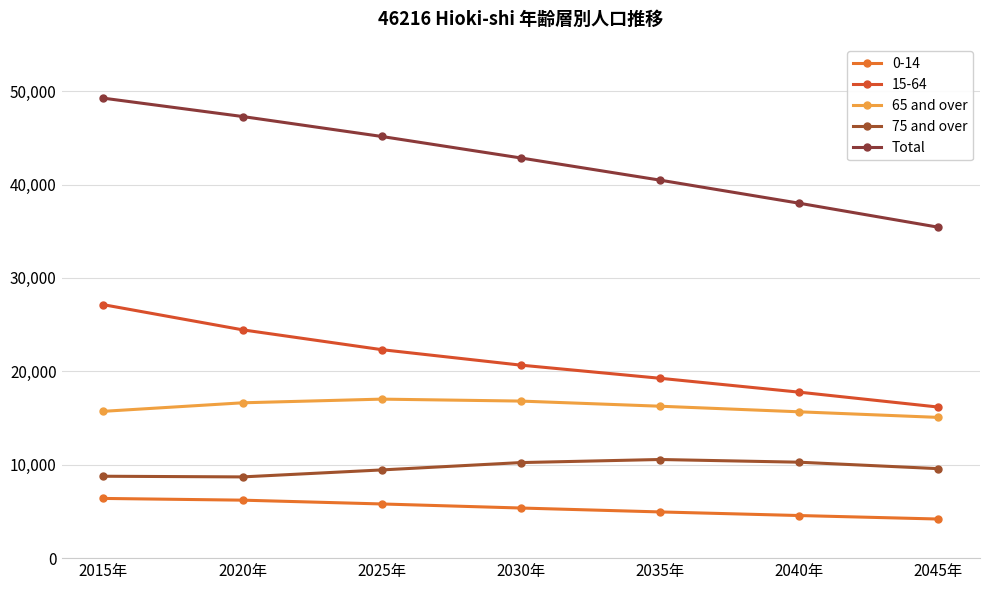

What is the total value across all series at 2045年?

80447